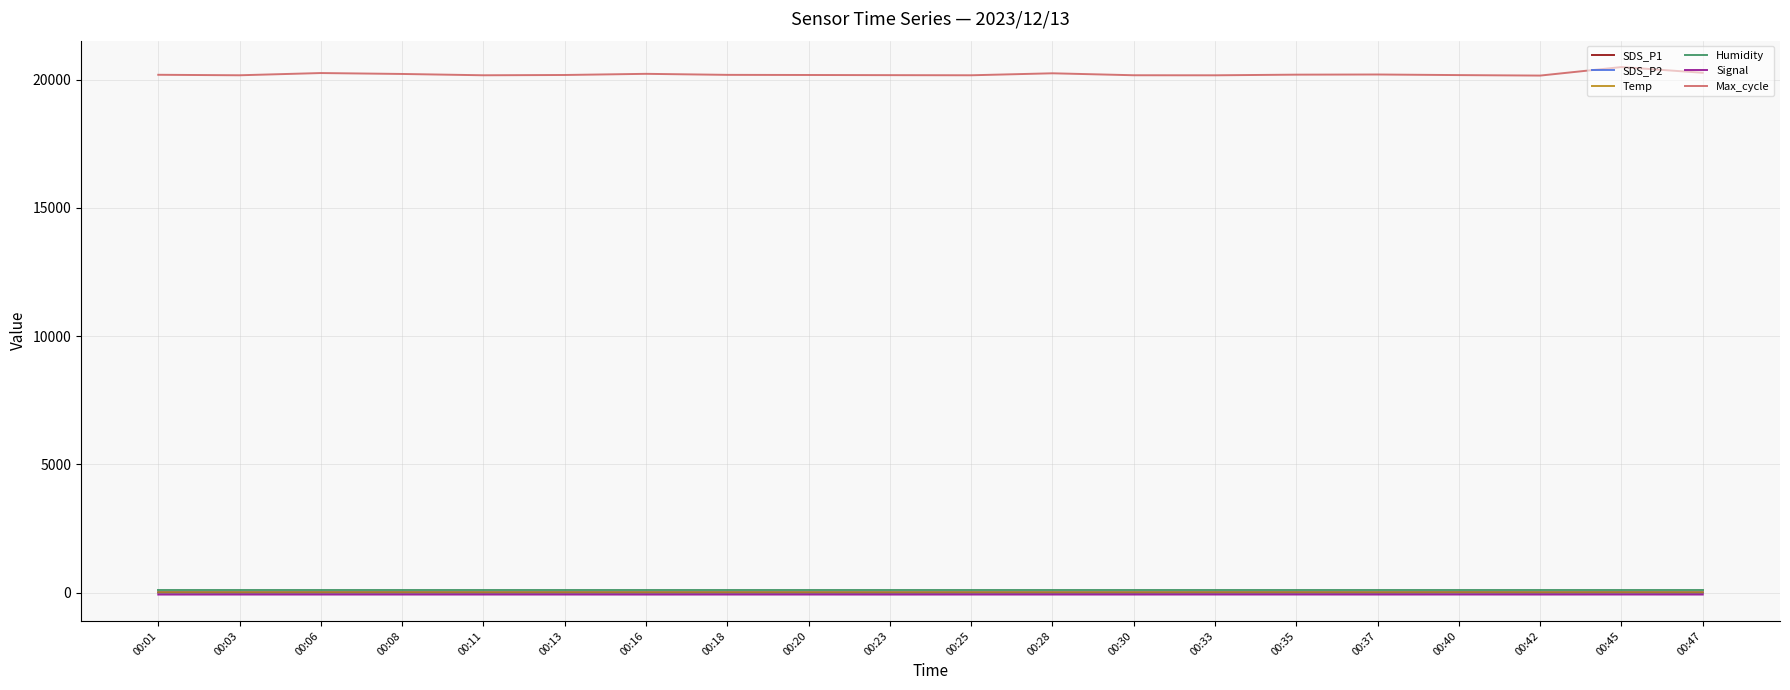

Which series has the largest total across all categories?

Max_cycle